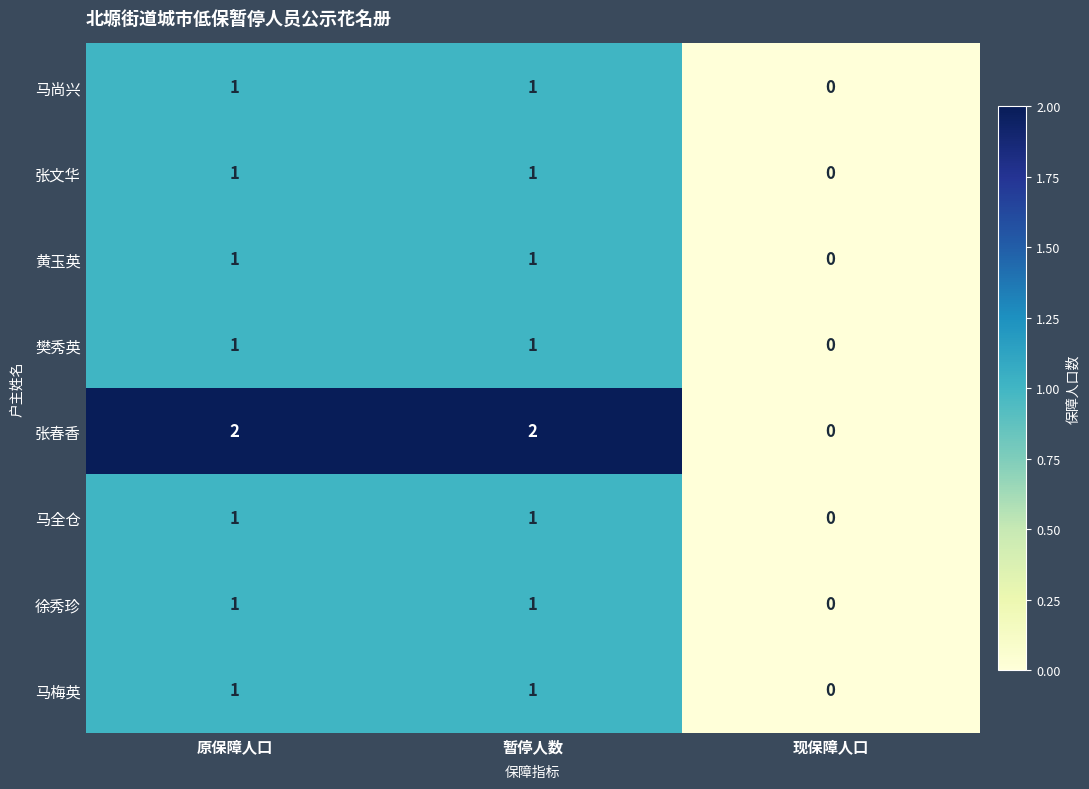

Where is 徐秀珍 nearest to the value 0?

现保障人口